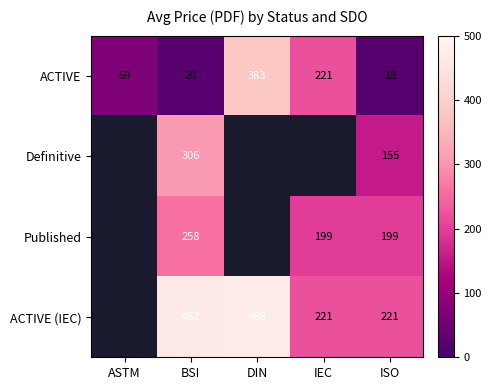

What is the total value across all series at BSI?

1046